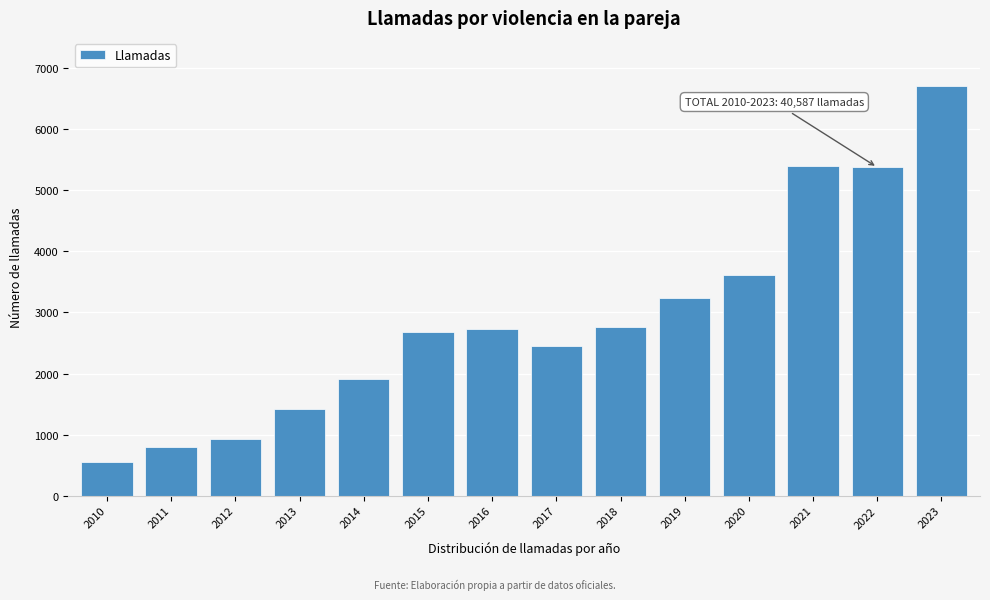

What is the approximate value at 2021, to the nearest 100?

5400